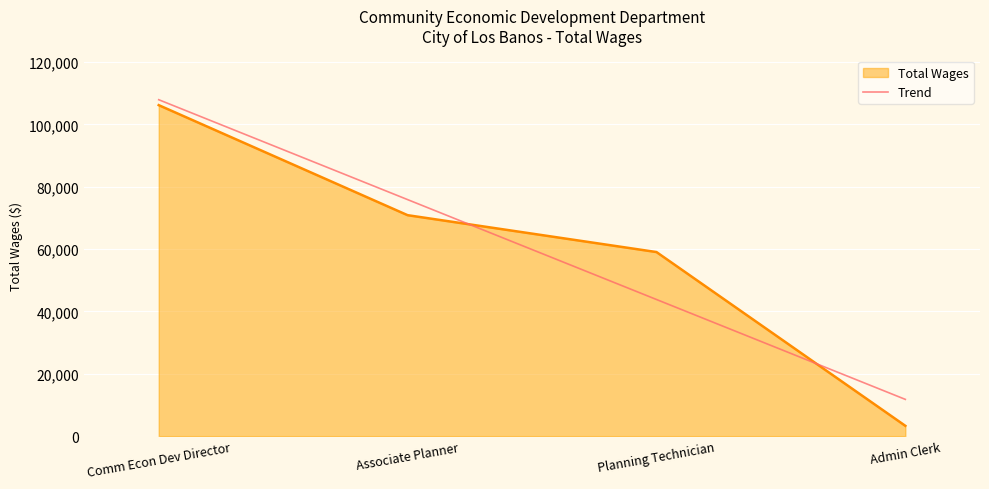

Rank the categories by value from highest to lowest.

Comm Econ Dev Director, Associate Planner, Planning Technician, Admin Clerk